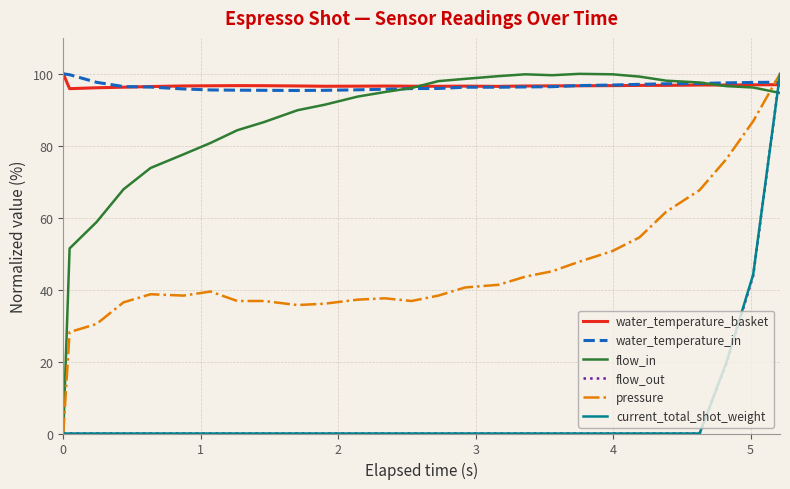

How many lines are shown in the chart?

6